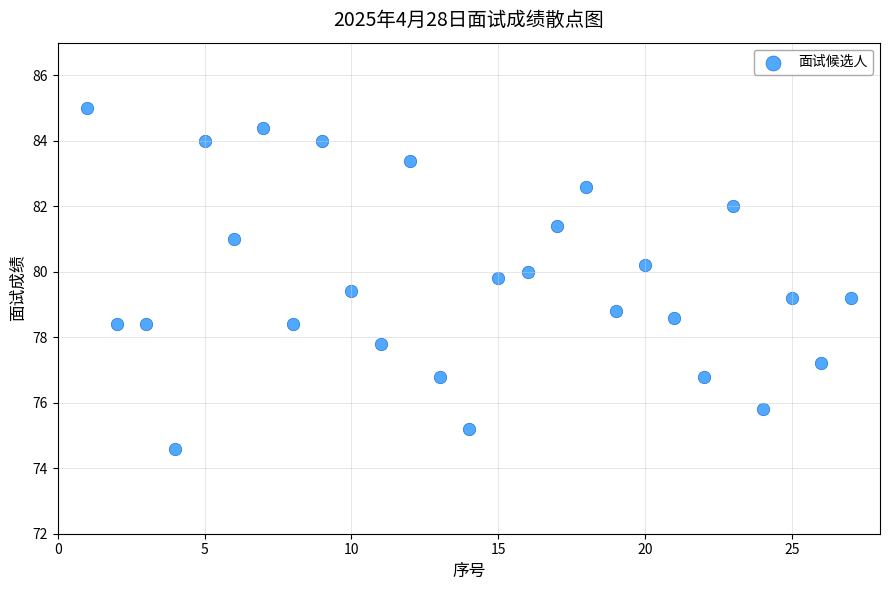

What is the range of Y values (max minus min)?

10.4